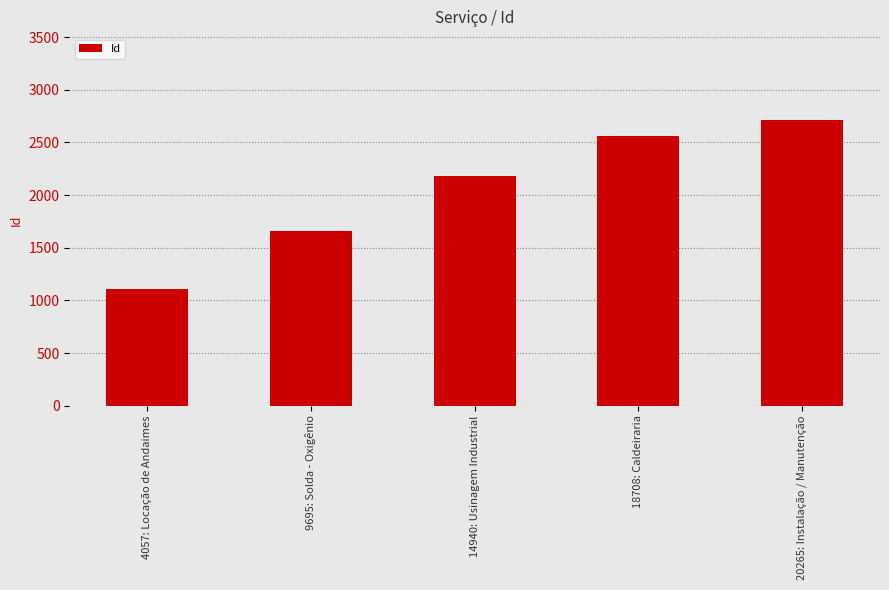

Count the number of categories in the chart.

5